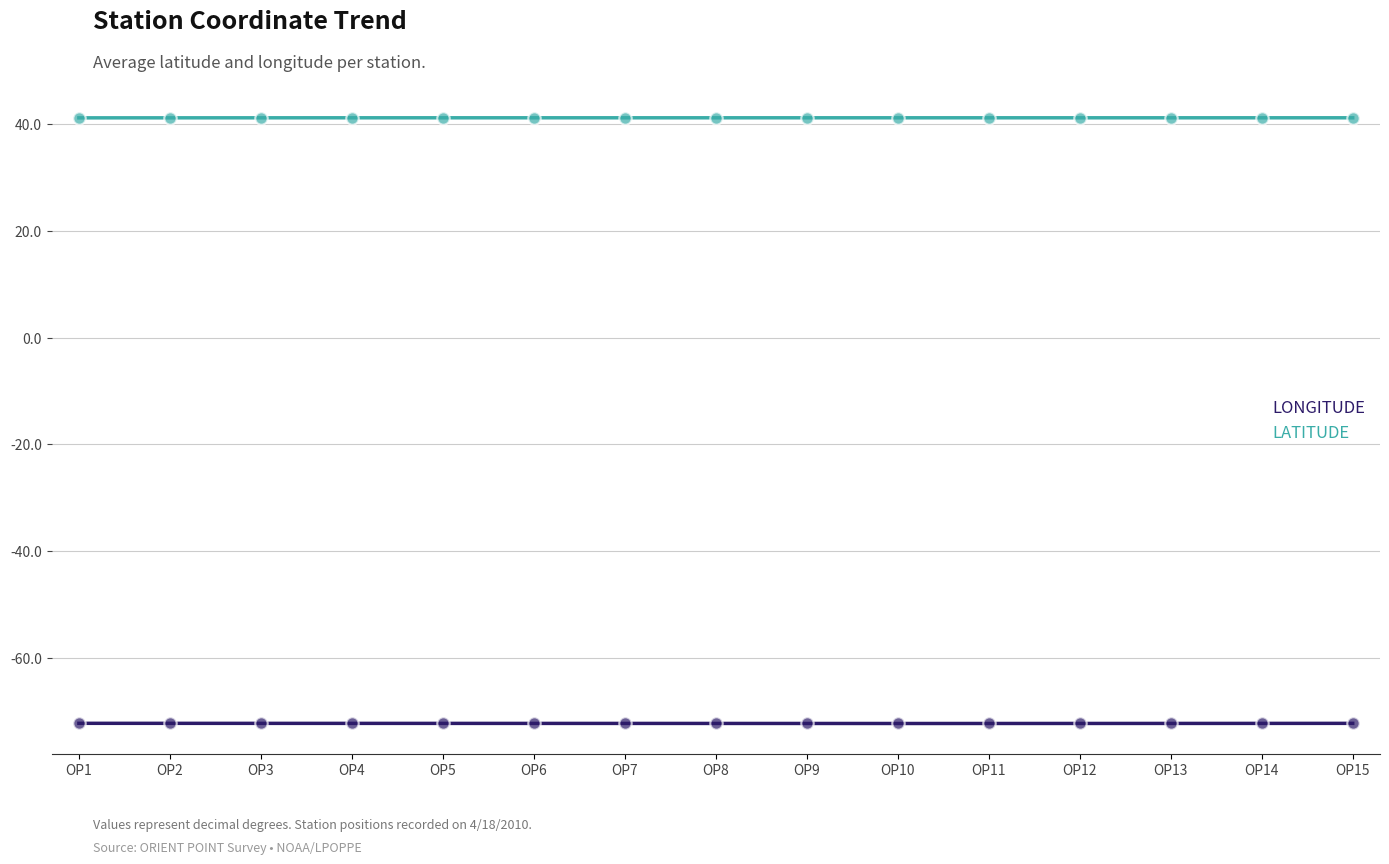

What is the total value across all series at OP15?

-31.1